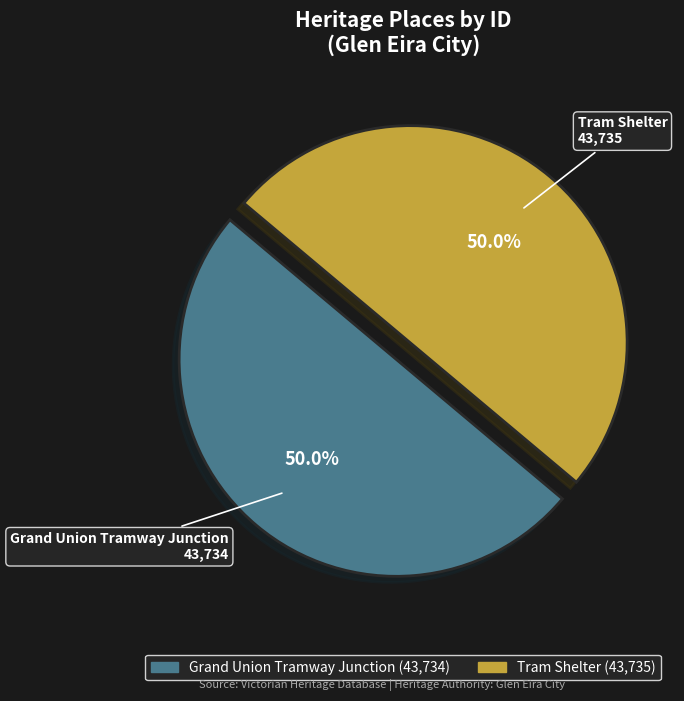

True or false: Grand Union Tramway Junction accounts for 65% of the total.

False